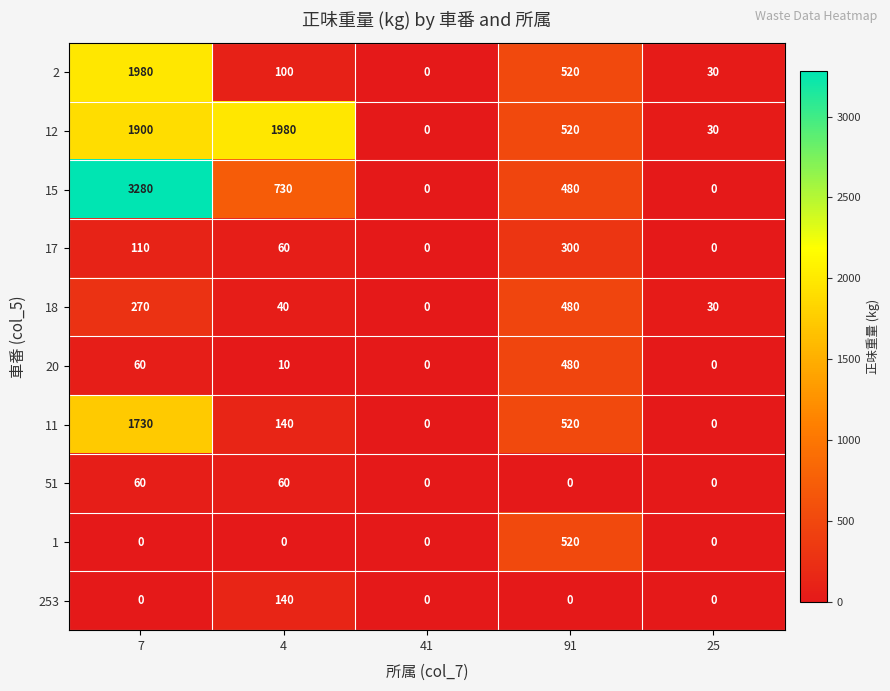

The 18 series shows 10 at 25. True or false?

False